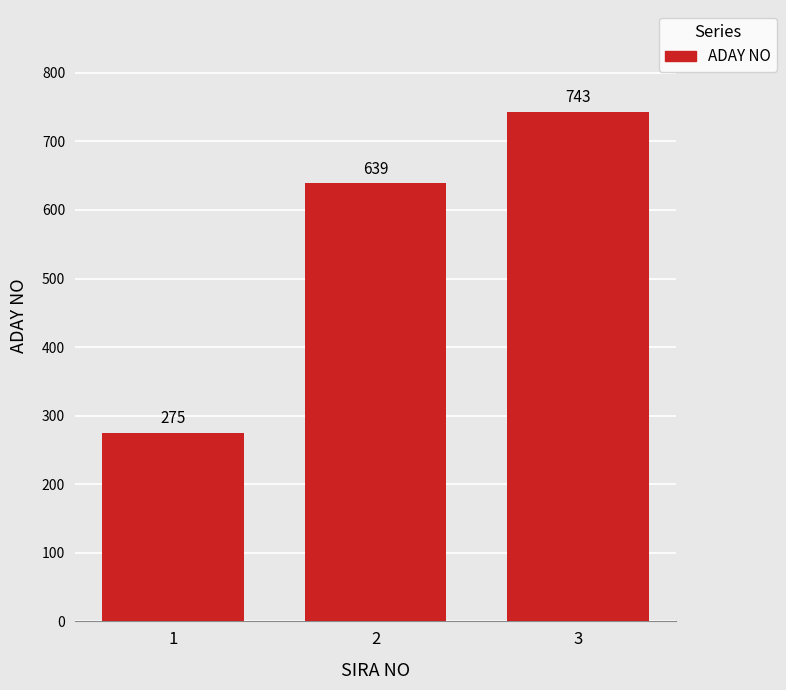

What is the approximate value at 2?

639